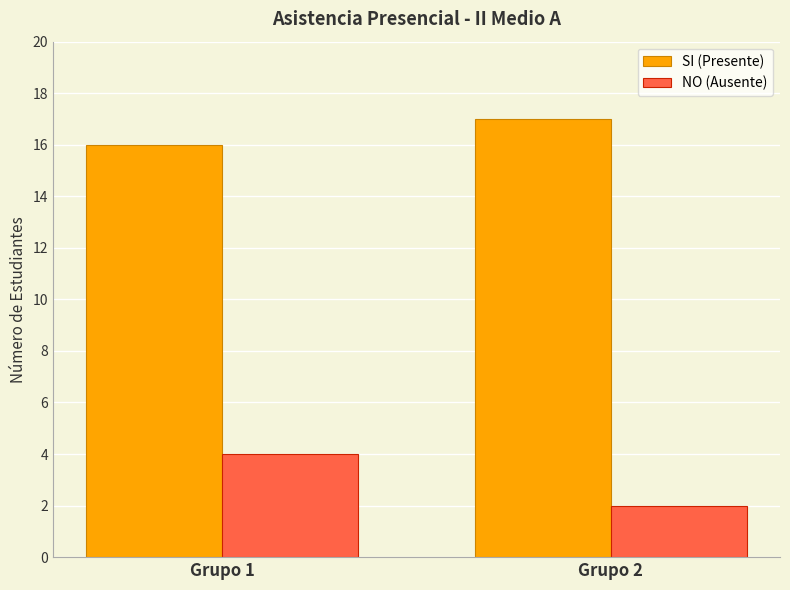

At which category is the sum across all series the highest?

Grupo 1